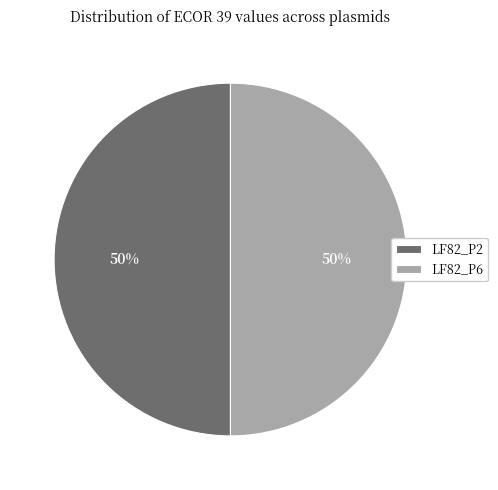

To the nearest percent, what is the average slice percentage?

50%